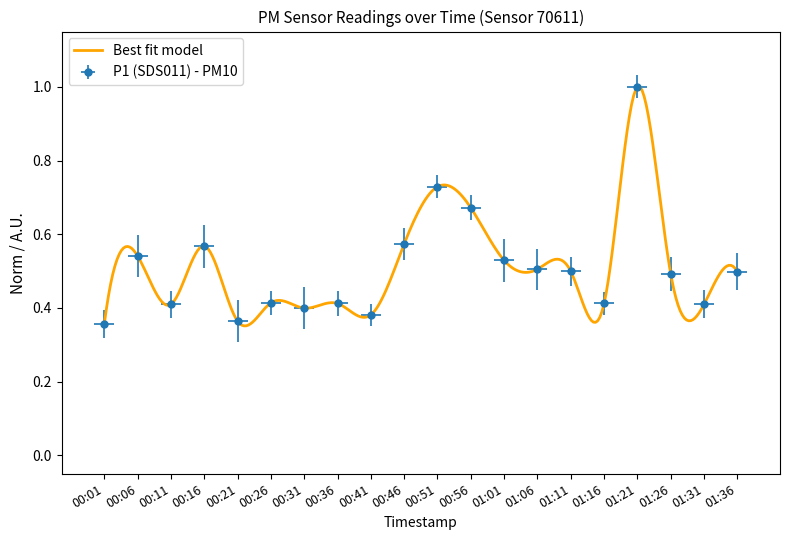

What is the change in value from 4 to 12?

+0.2